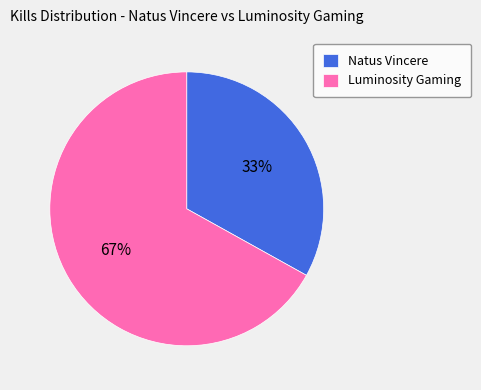

Approximately how many times larger is the value at Natus Vincere compared to Luminosity Gaming?

0.5